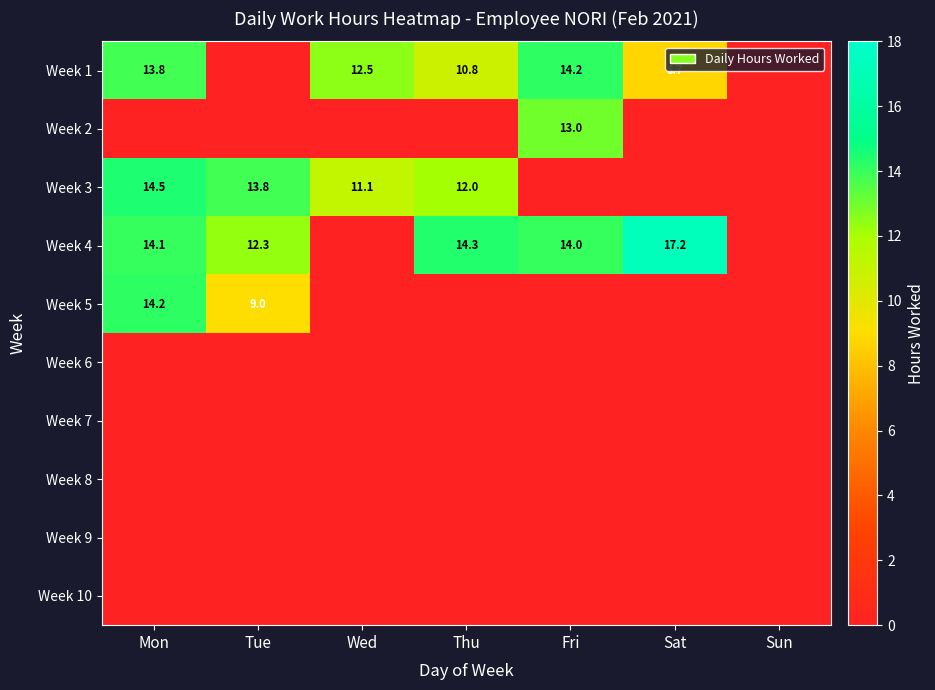

The value of Week 3 at Wed is 11.1. True or false?

True